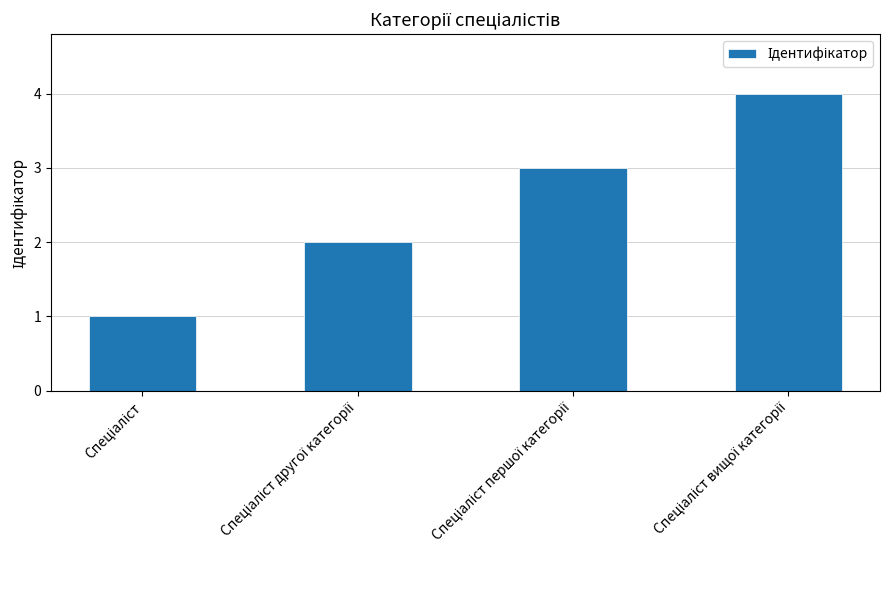

What is the sum of all values?

10